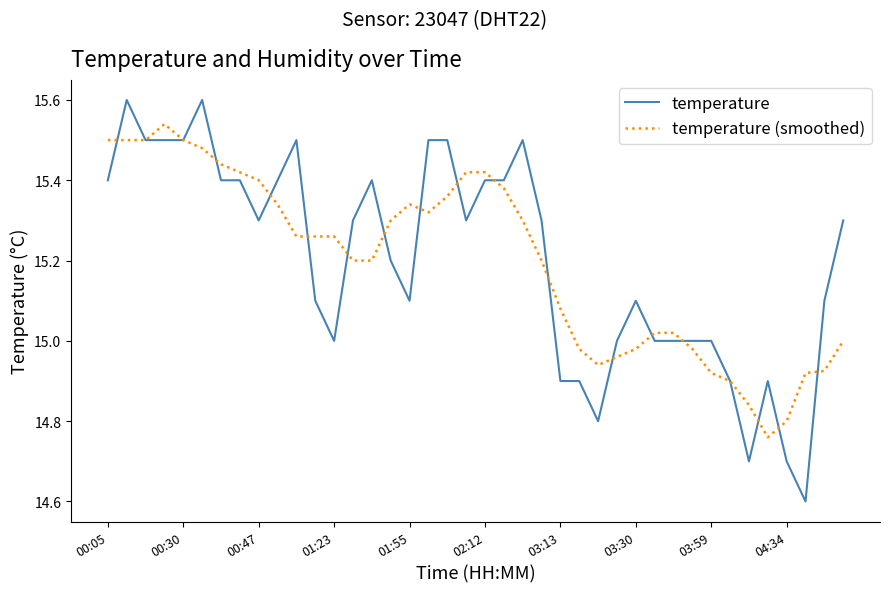

What are all the series names shown in the legend?

temperature, temperature (smoothed)